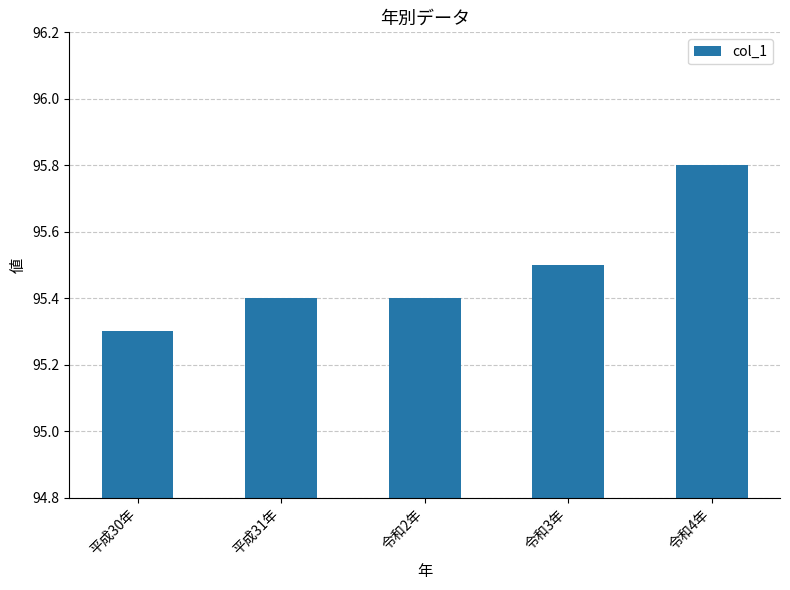

How many bars are there in total?

5